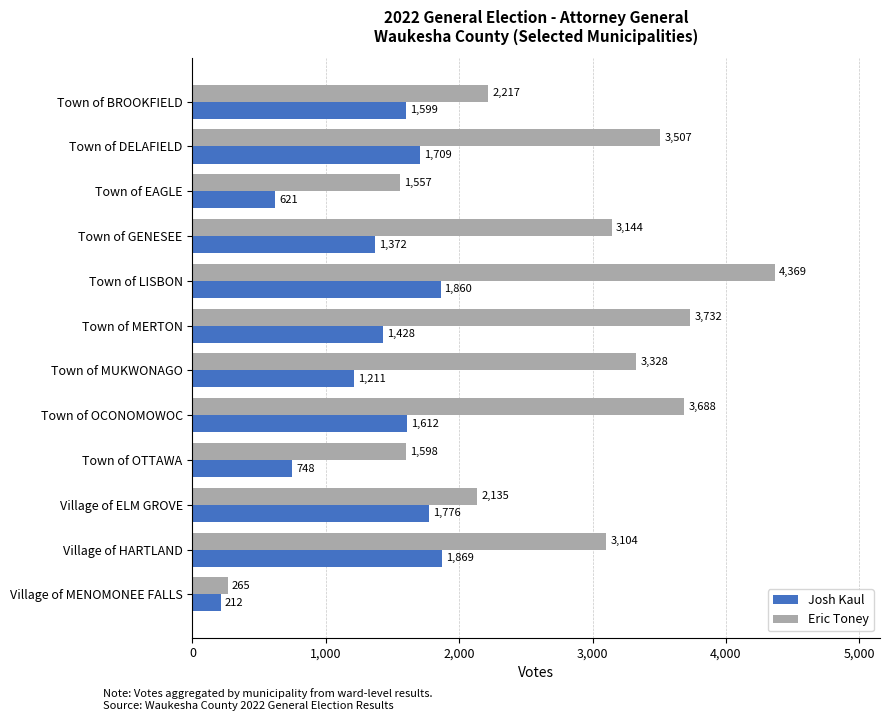

The value of Josh Kaul at Town of MUKWONAGO is 1211. True or false?

True